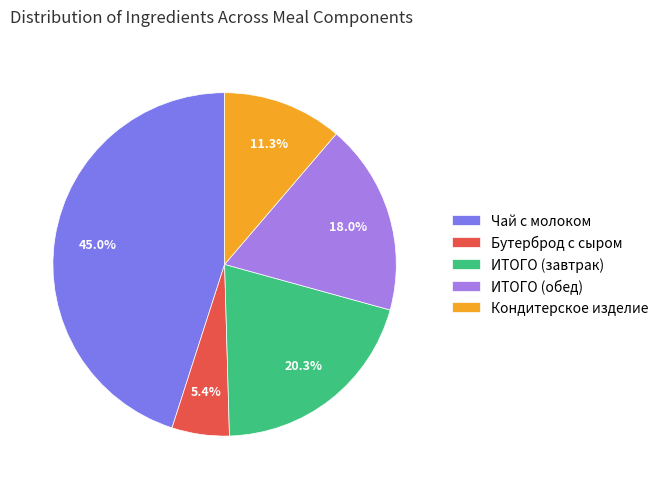

To the nearest percent, what portion does Чай с молоком represent?

45%